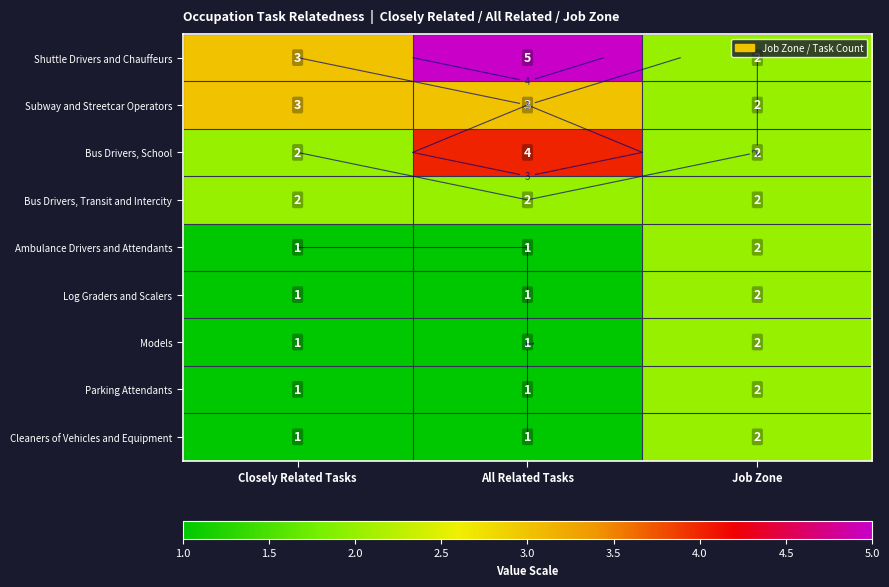

Which category has the lowest value in the Shuttle Drivers and Chauffeurs series?

Job Zone